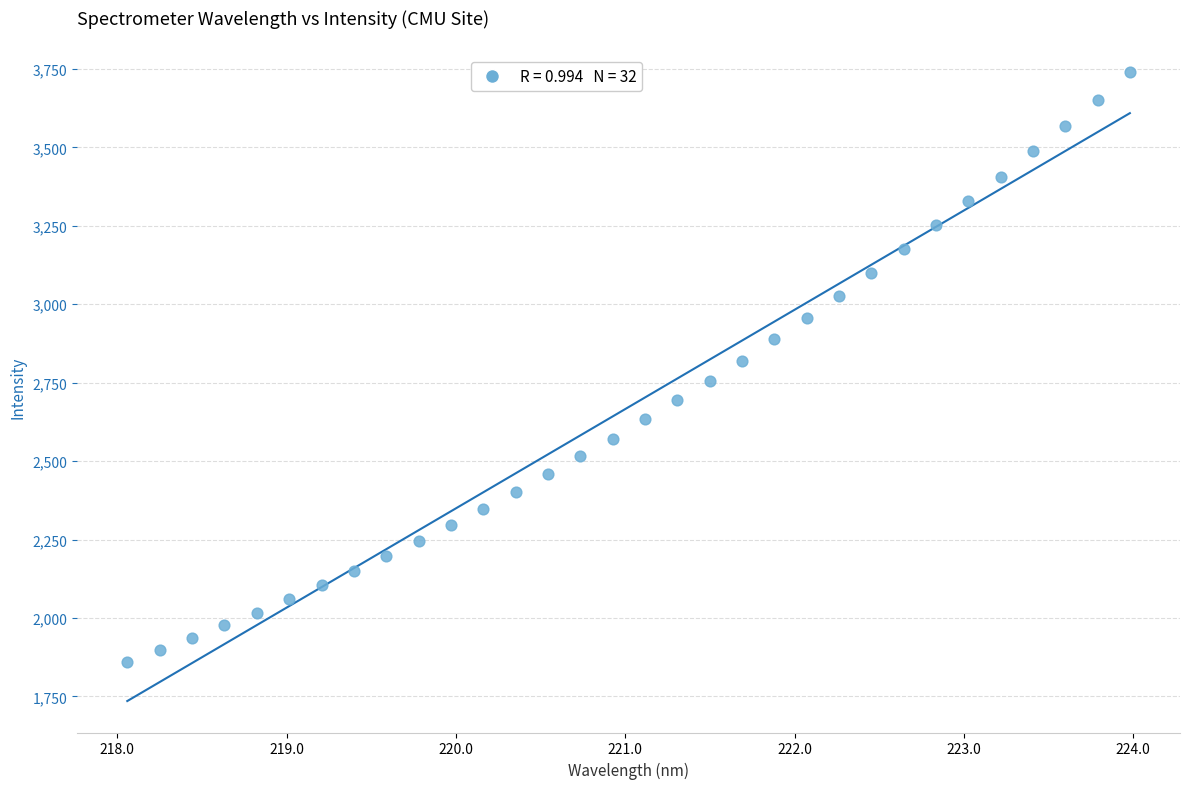

What is the range of X values (max minus min)?

5.9